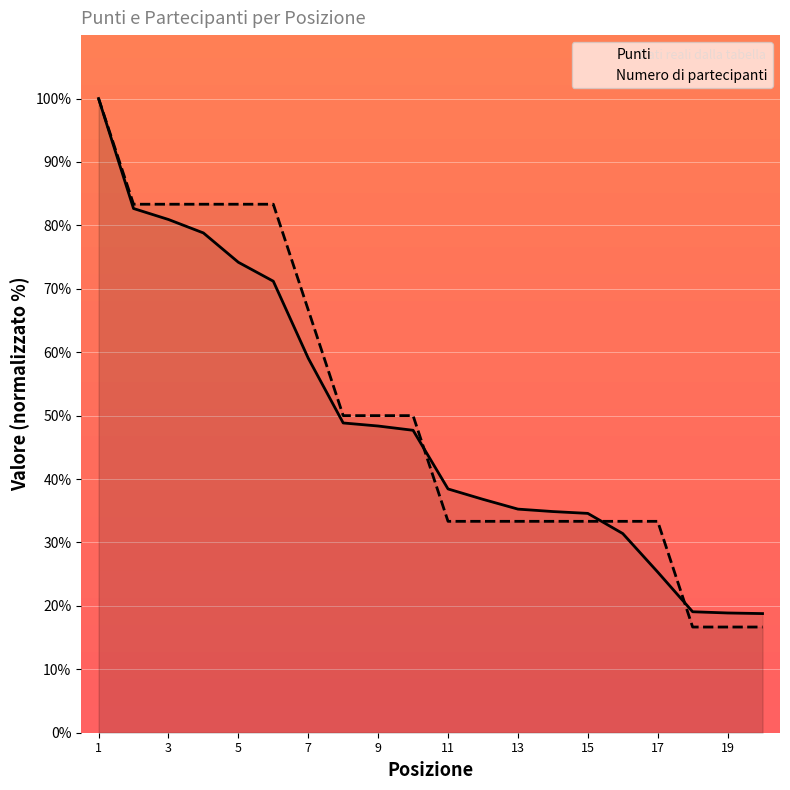

What is the difference between the second highest and second lowest values in the Punti series?

63.8